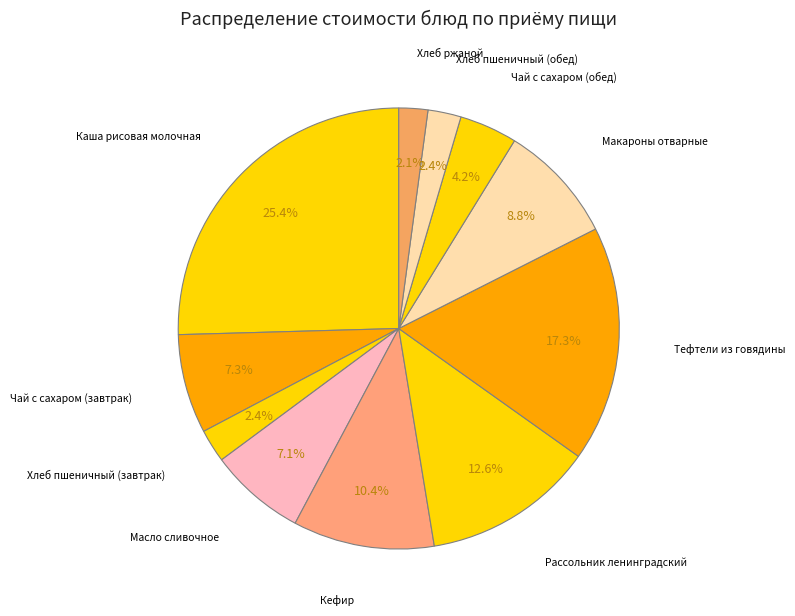

What portion of the pie excludes Масло сливочное?

92.9%